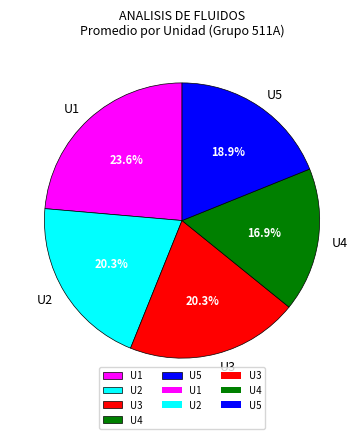

Do U2 and U4 together represent more than half of the pie?

No